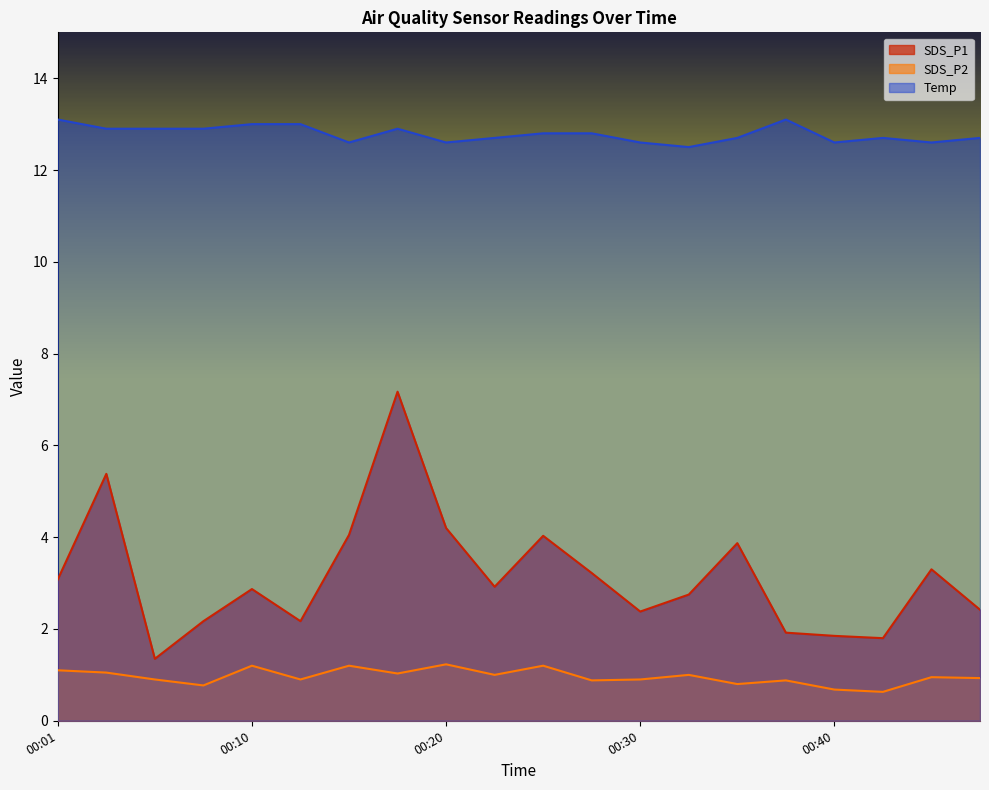

True or false: Temp and SDS_P2 intersect in this chart.

False